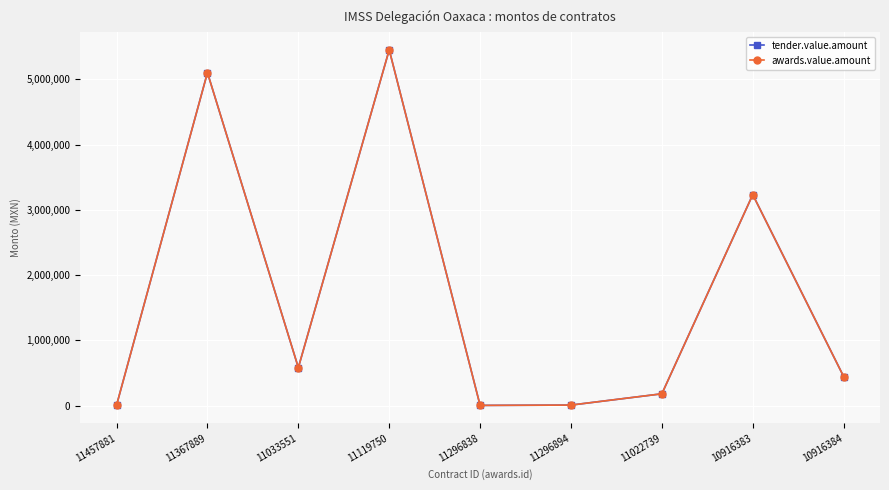

Is it true that awards.value.amount equals 2500.0 at 11296838?

True